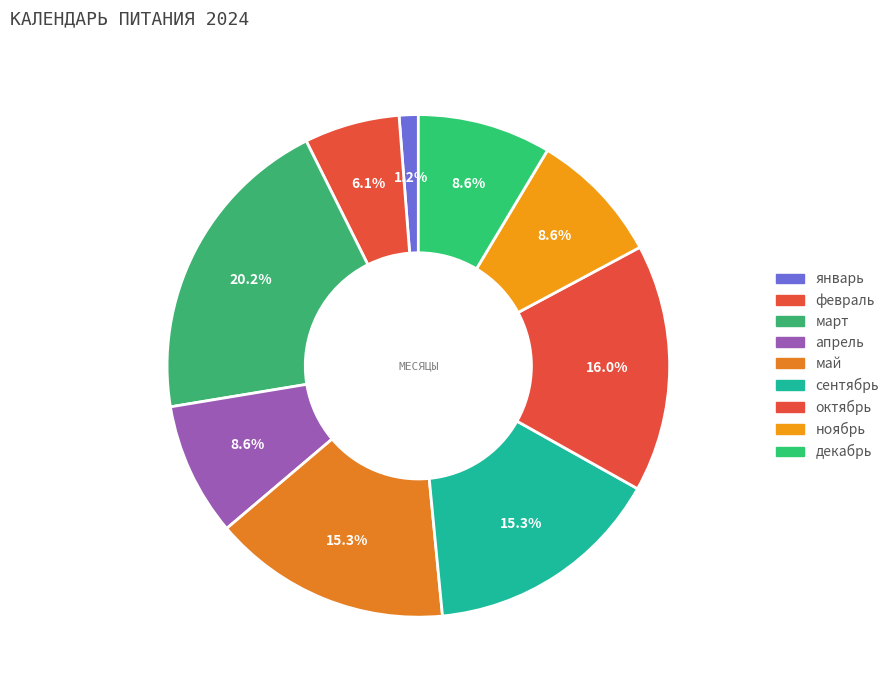

Count the number of slices in the pie.

9